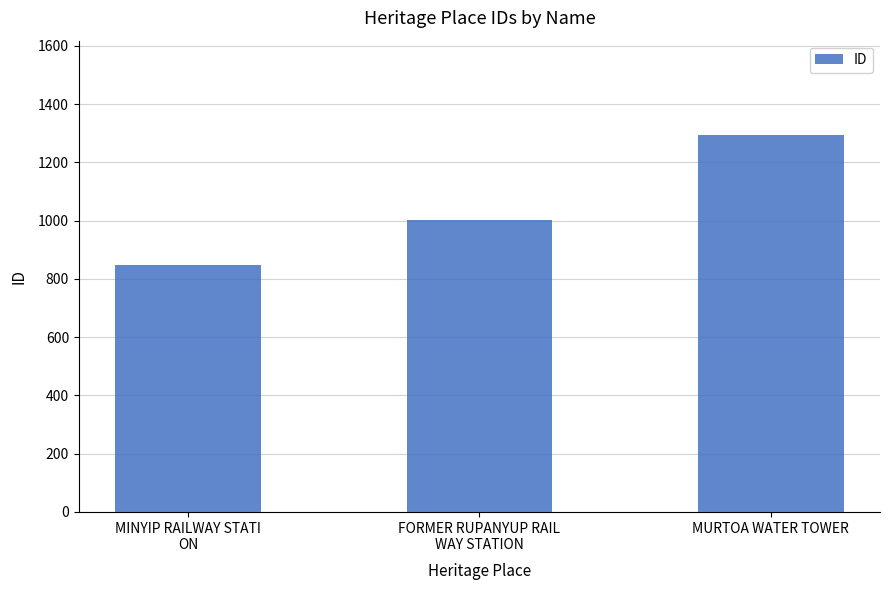

Does the chart contain any negative values?

No